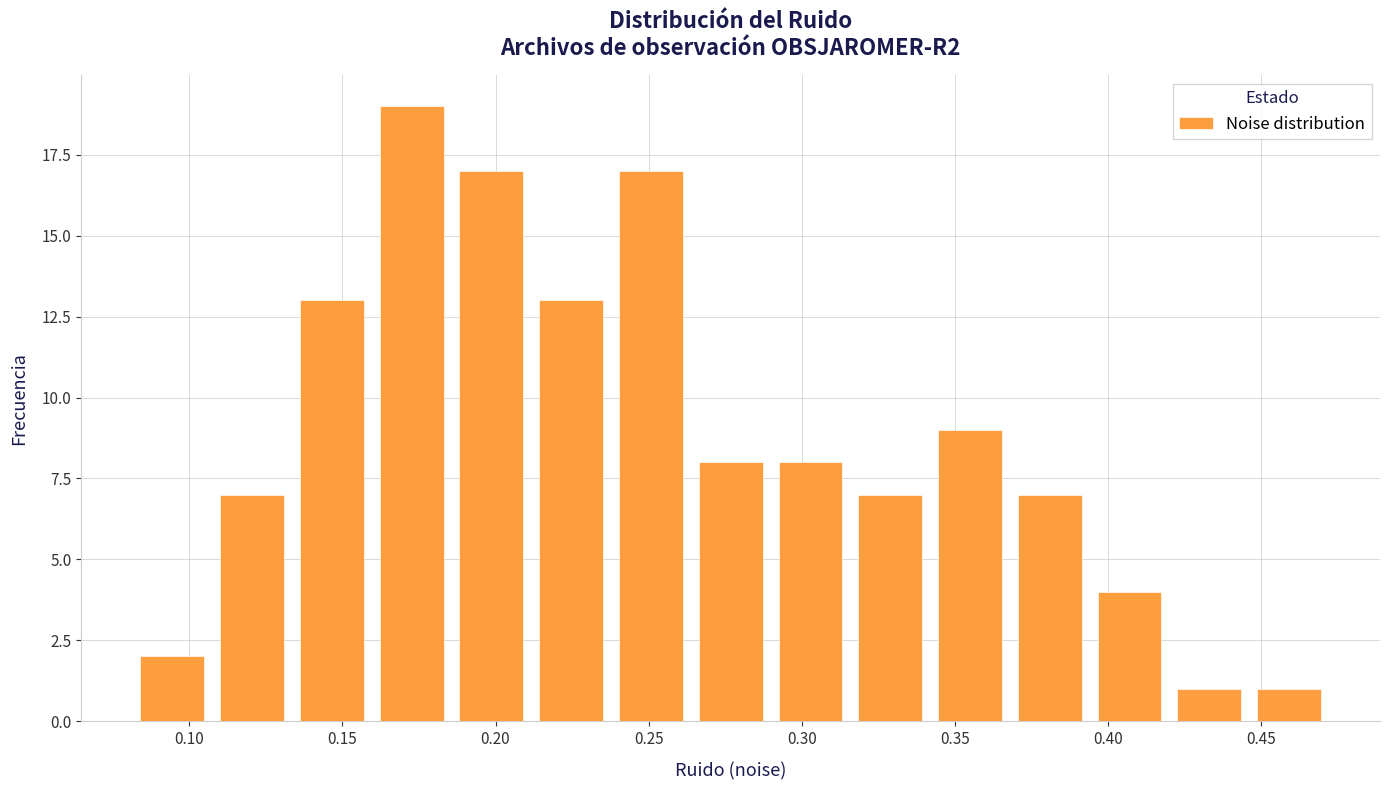

Reading left to right, transcribe this chart: for each bar, give the range it covers on the x-axis and its height. Neither the bar edges nor the heights are printed on the chart, so give them approximately, as read against the axes.

0.080 to 0.110: 2
0.110 to 0.135: 7
0.135 to 0.160: 13
0.160 to 0.185: 19
0.185 to 0.210: 17
0.210 to 0.240: 13
0.240 to 0.265: 17
0.265 to 0.290: 8
0.290 to 0.315: 8
0.315 to 0.340: 7
0.340 to 0.370: 9
0.370 to 0.395: 7
0.395 to 0.420: 4
0.420 to 0.445: 1
0.445 to 0.470: 1